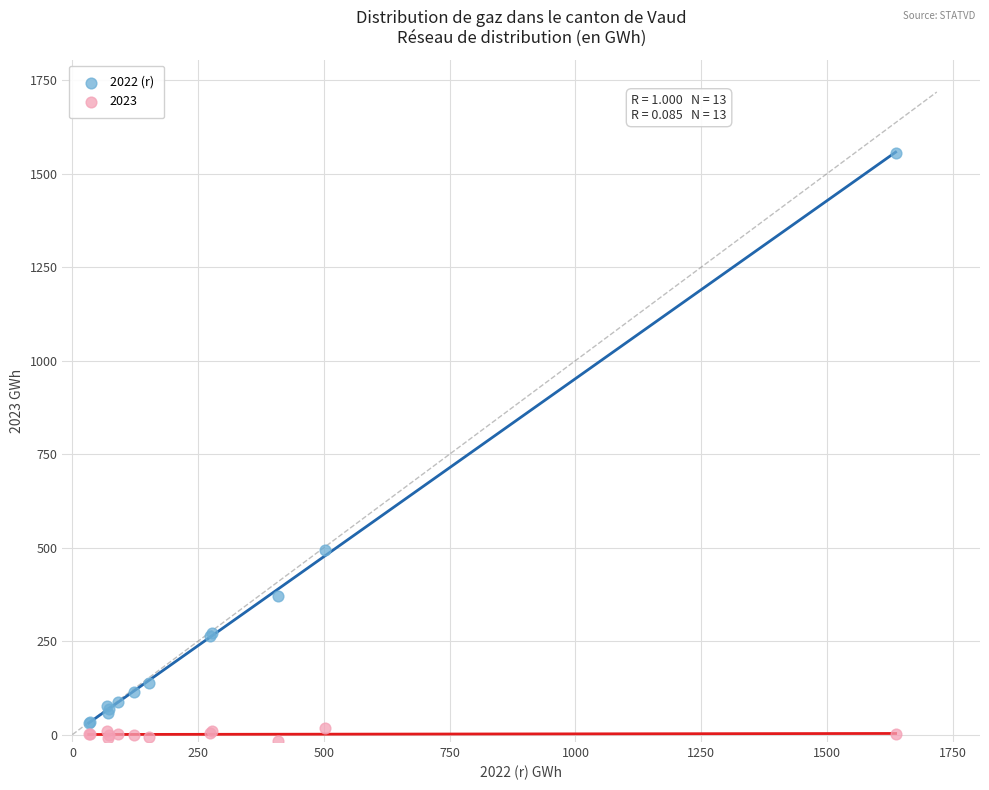

Which series reaches the maximum Y coordinate?

2022 (r)